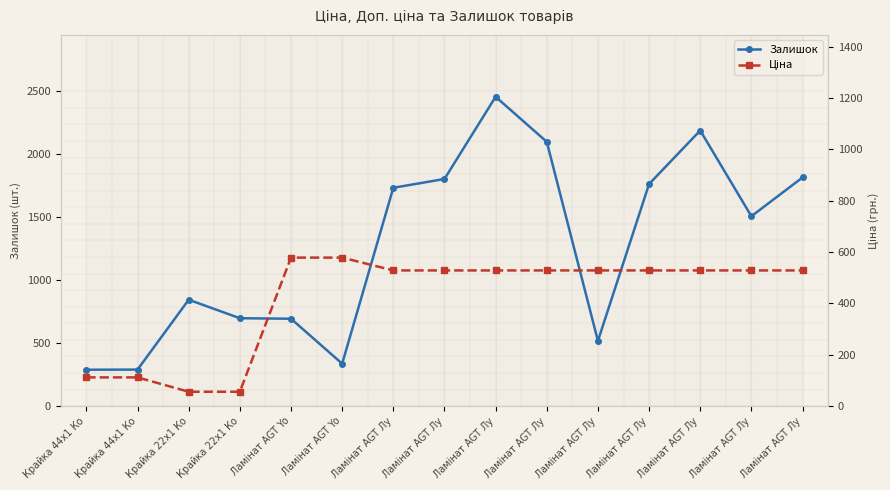

What is the value of the Ціна point at the 4th from the left?

55.9